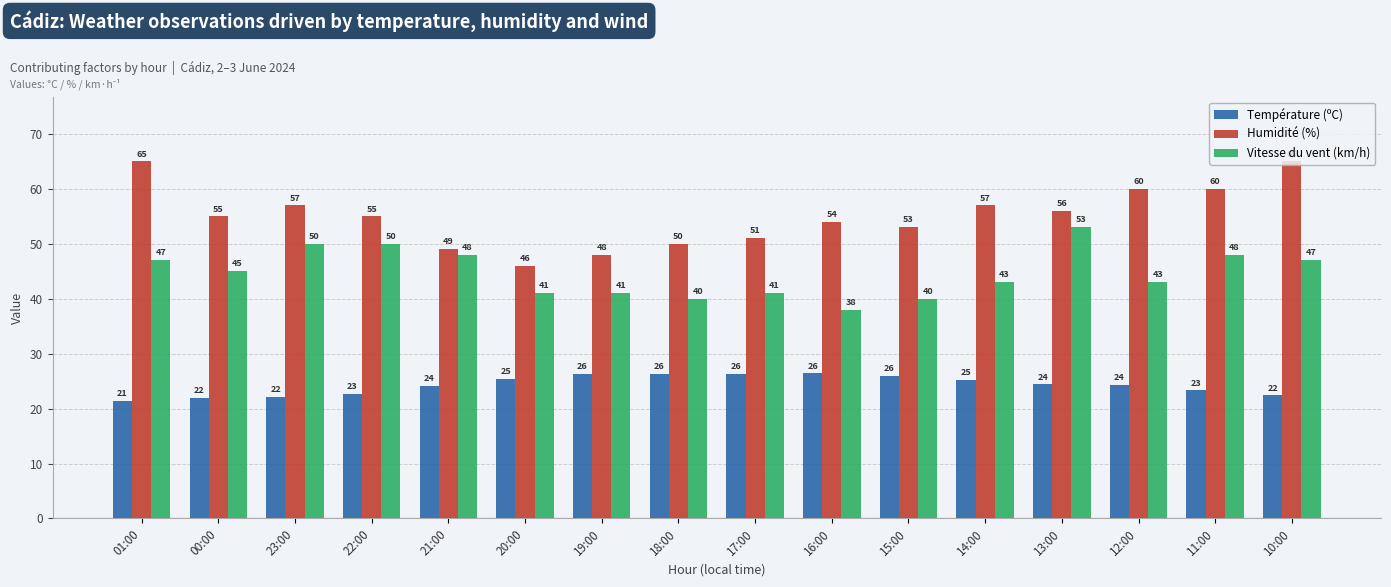

Which series has the widest spread of values?

Humidité (%)